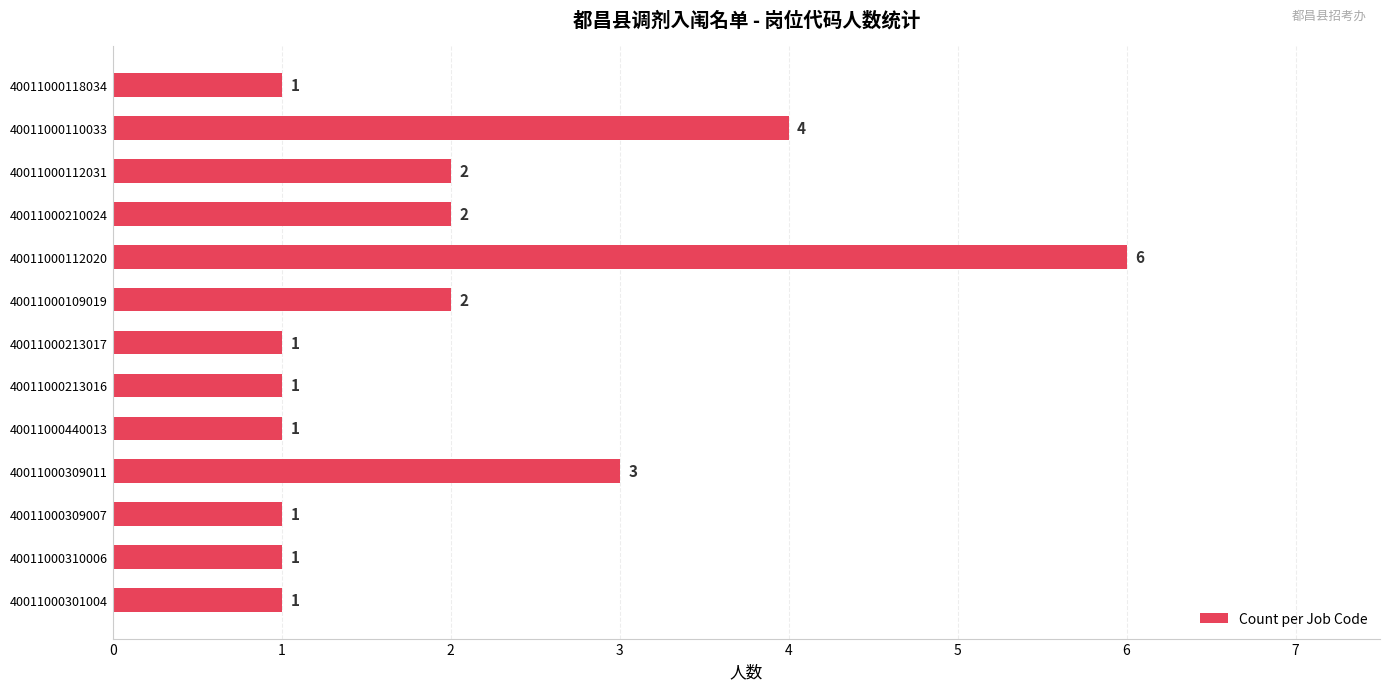

How many values are between 1 and 2?

10